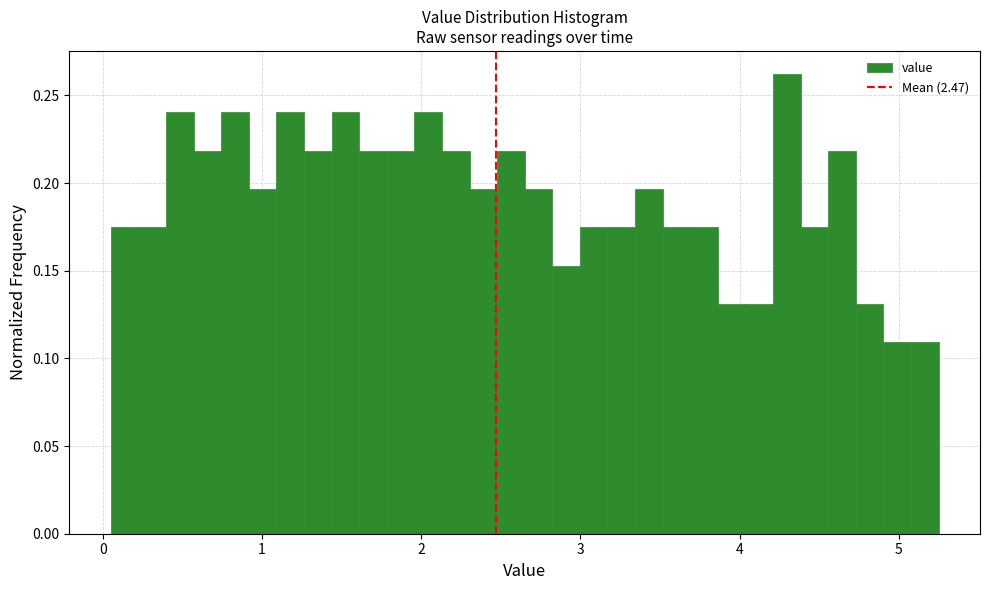

Read against the x-axis, roughly where is the centre of the tallest bar?

4.3